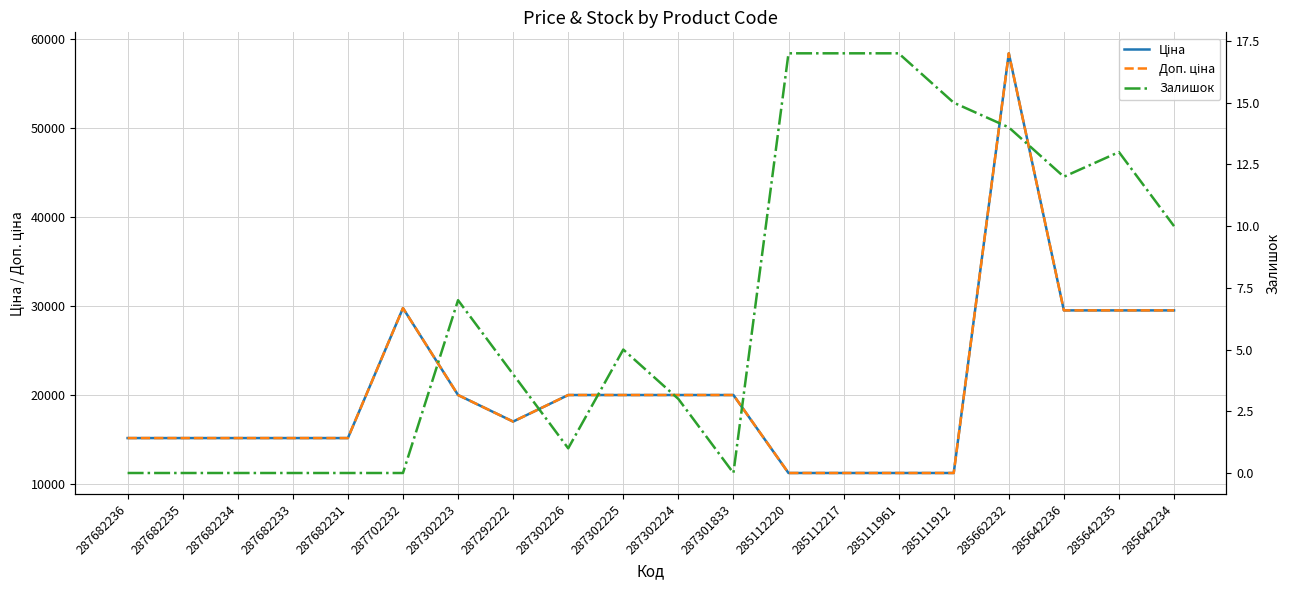

In Ціна, how many points are lower than both neighbors (excluding endpoints)?

1